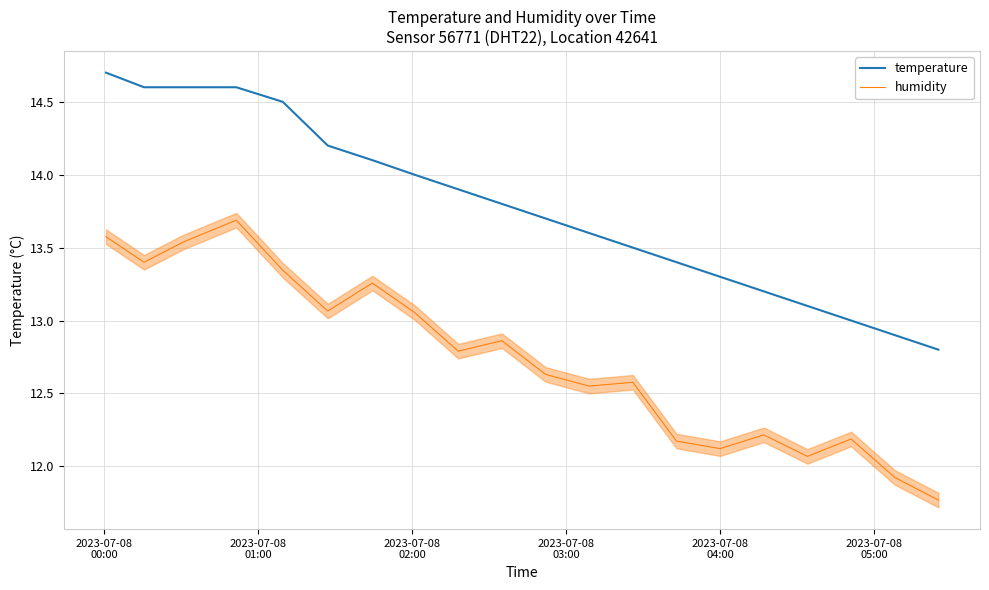

True or false: humidity and temperature cross at least once.

False